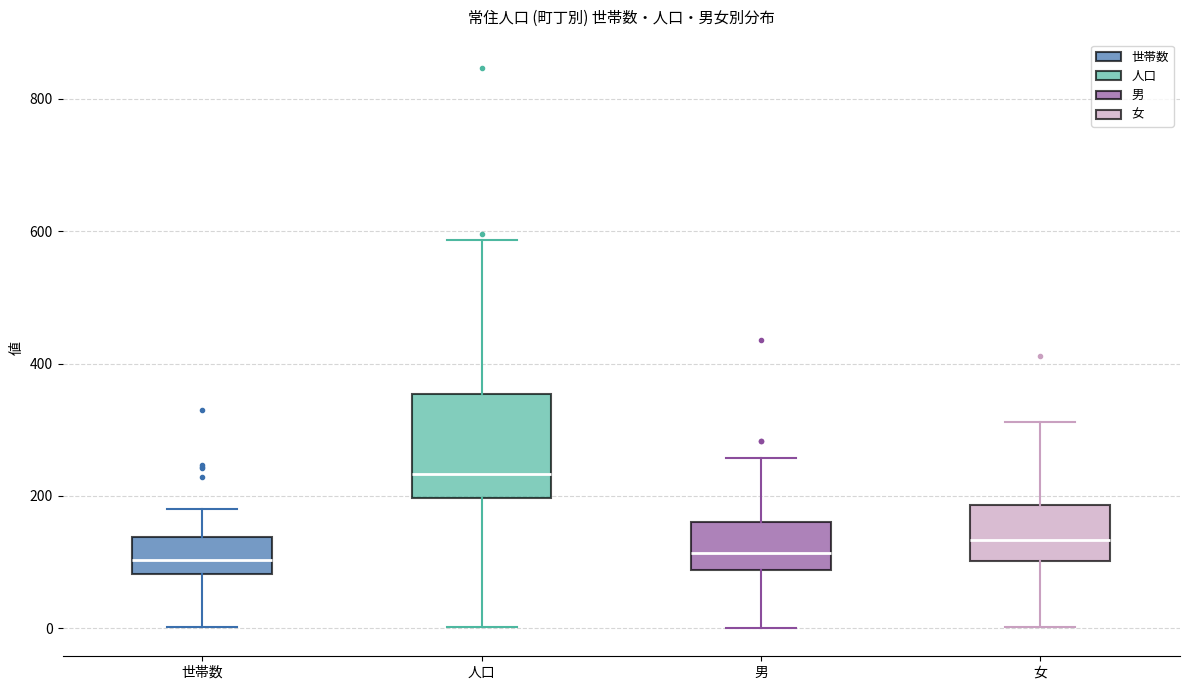

Reading left to right, read every box against the y-axis: the position of its median line, the range the box covers, and the ends of its whiskers. The values are not printed on the chart, so give them approximately, as read against the axis.

世帯数: median 100, box 80 to 140, whiskers 0 to 180
人口: median 240, box 200 to 360, whiskers 0 to 580
男: median 120, box 80 to 160, whiskers 0 to 260
女: median 140, box 100 to 180, whiskers 0 to 320